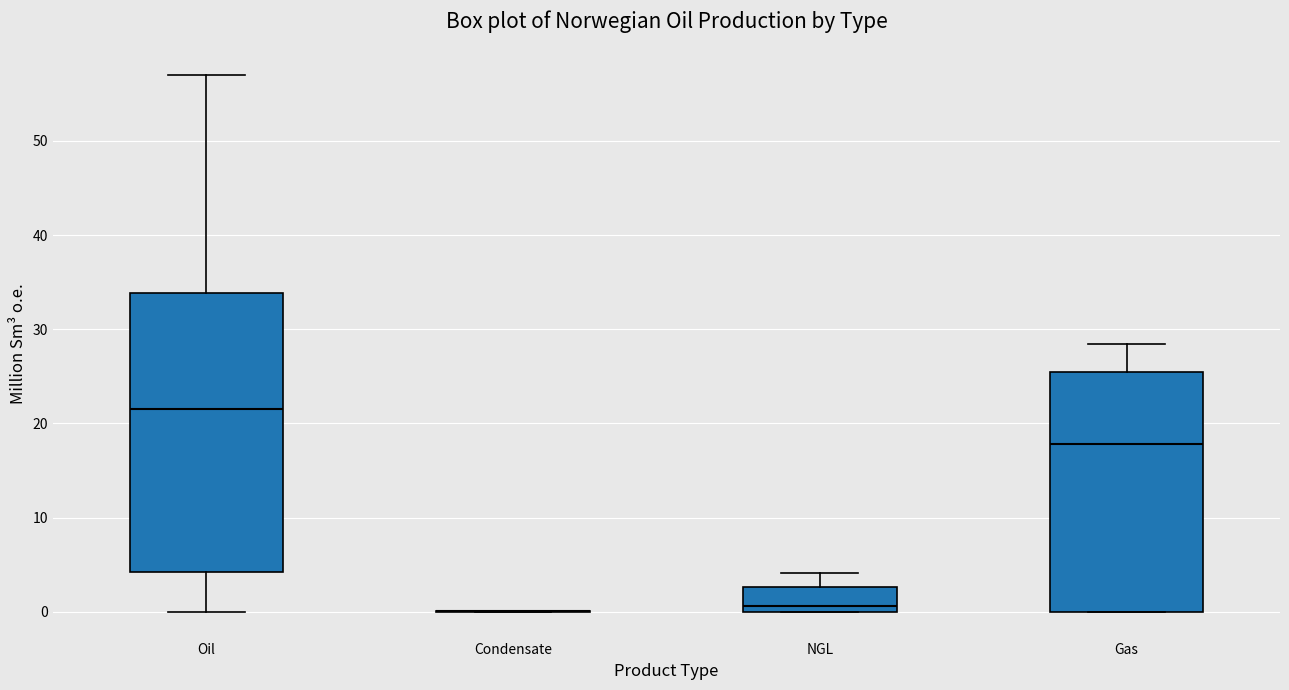

Comparing the boxes themselves (not the whiskers), which one is the tallest?

Oil